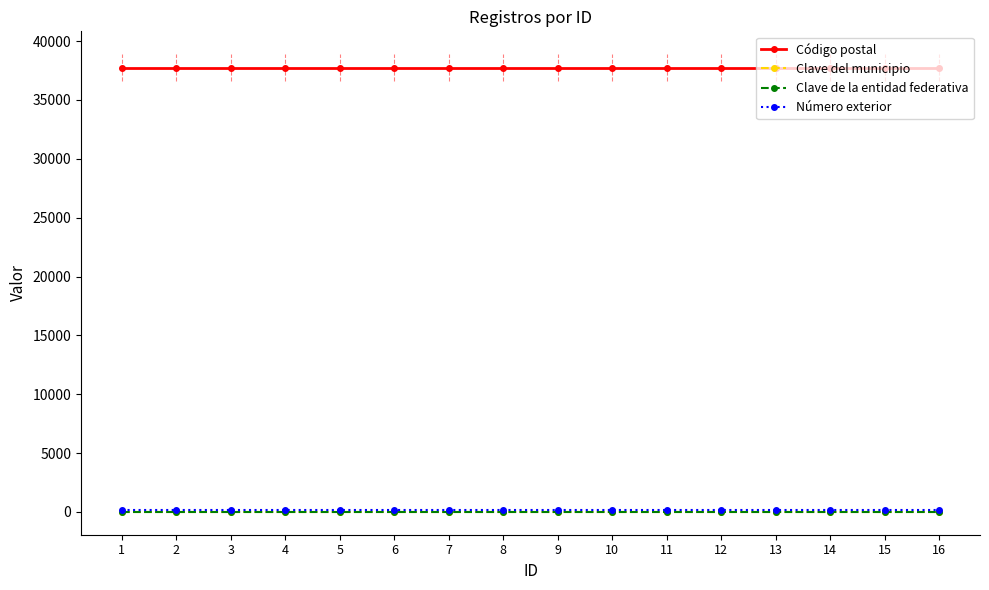

What is the average value of the Código postal series?

37748